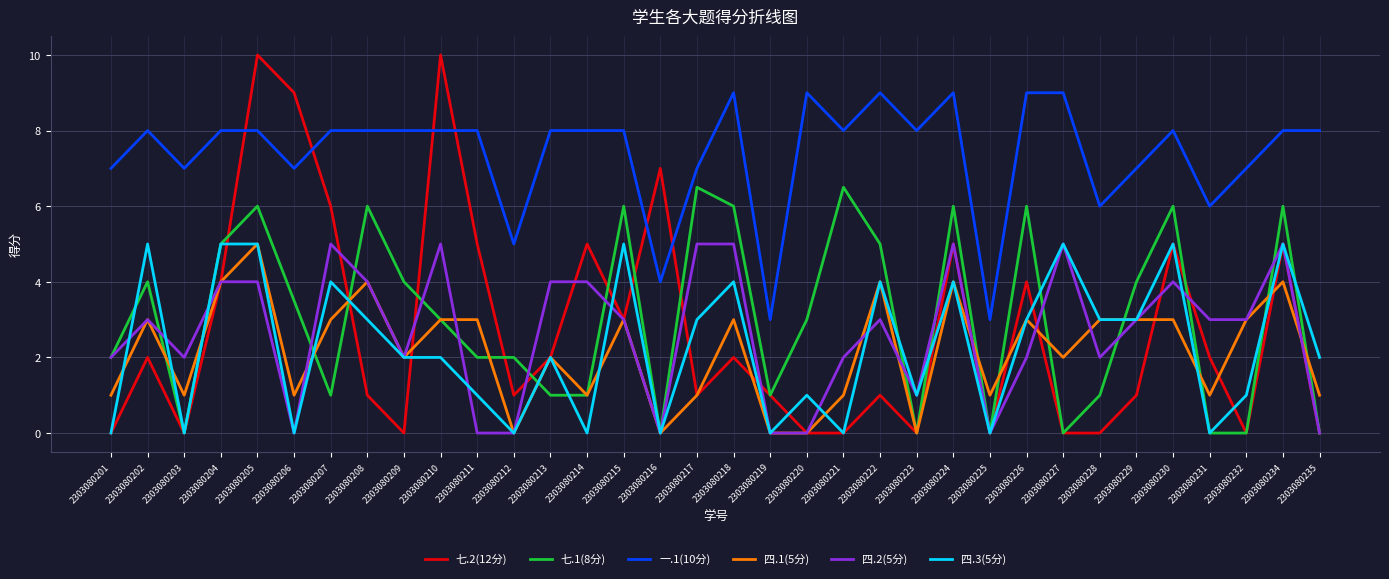

At which category is the sum across all series the highest?

2303080205